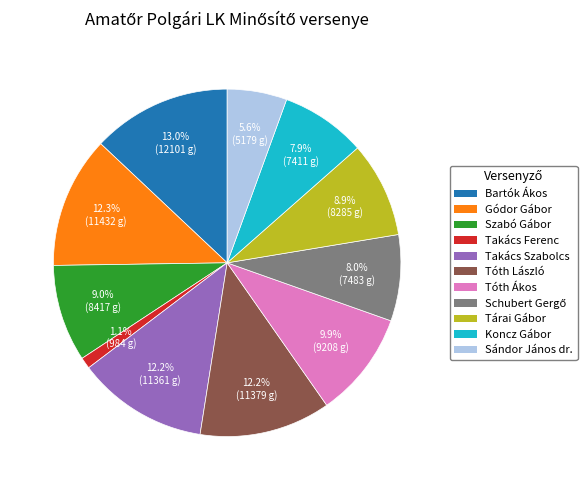

Does Sándor János dr. account for over 50% of the chart?

No